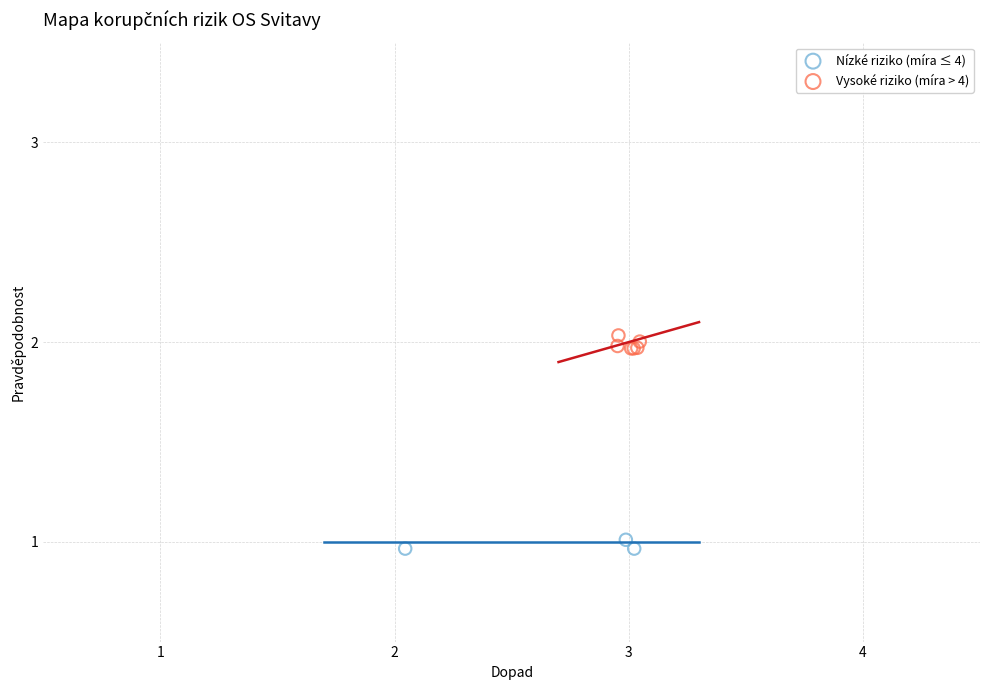

Which series reaches the maximum Y coordinate?

Vysoké riziko (míra > 4)